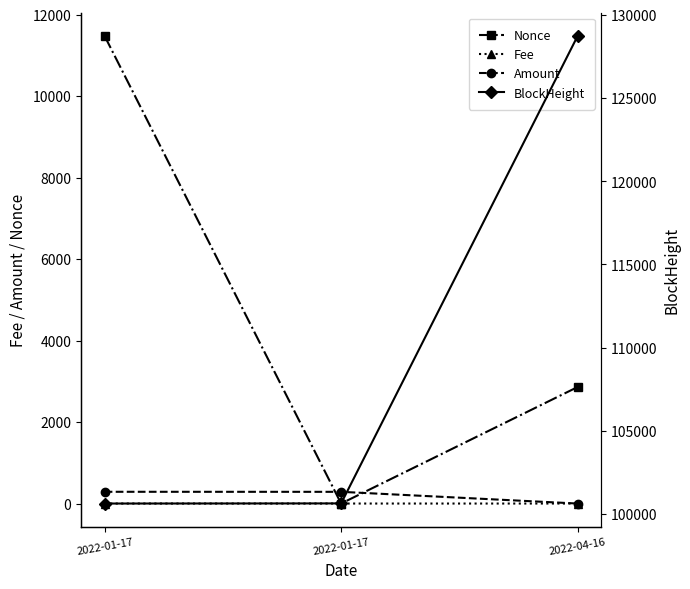

Between 2022-01-17 and 2022-01-17, which series saw the biggest shift?

Nonce